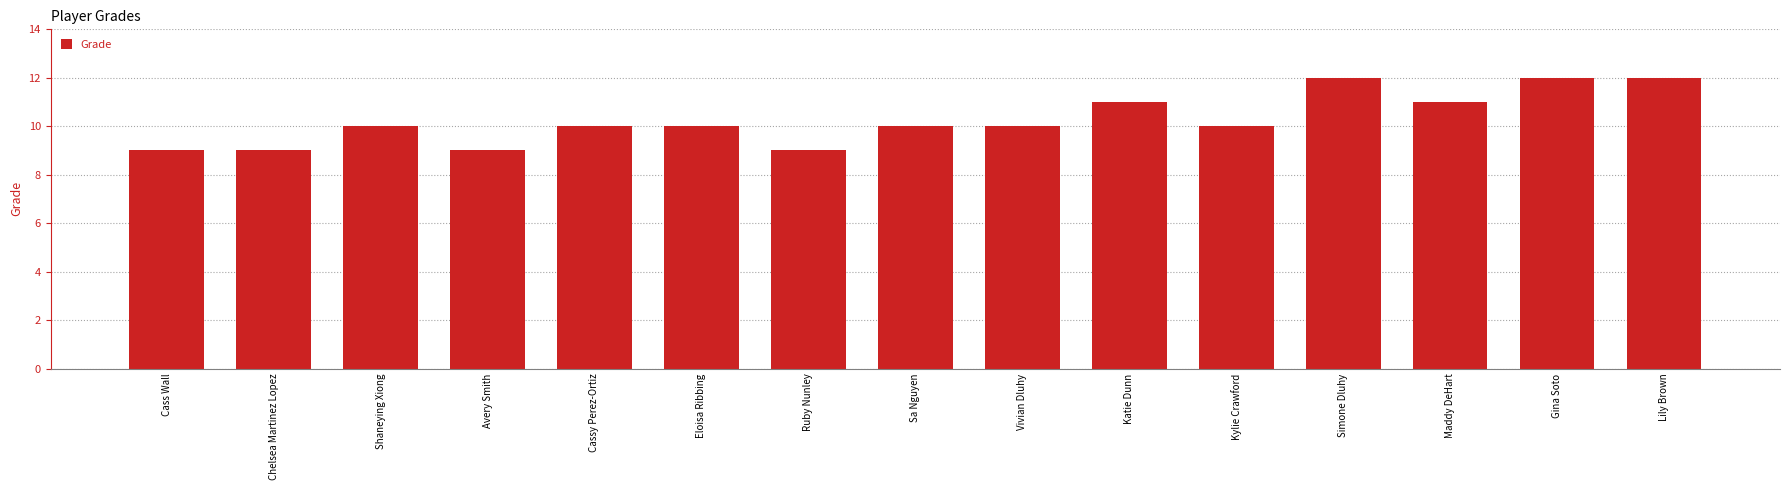

Reading right to left, what are all the values shown in this chart?

Lily Brown=12	Gina Soto=12	Maddy DeHart=11	Simone Dluhy=12	Kylie Crawford=10	Katie Dunn=11	Vivian Dluhy=10	Sa Nguyen=10	Ruby Nunley=9	Eloisa Ribbing=10	Cassy Perez-Ortiz=10	Avery Smith=9	Shaneying Xiong=10	Chelsea Martinez Lopez=9	Cass Wall=9